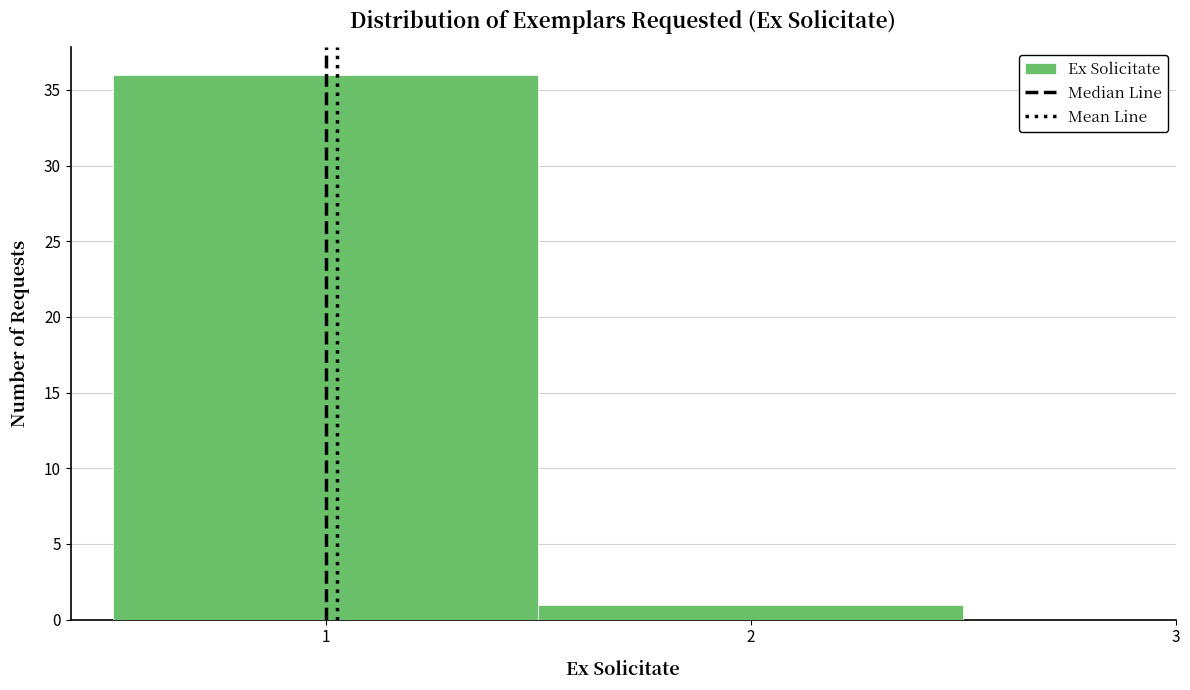

Reading left to right, transcribe this chart: for each bar, give the range it covers on the x-axis and its height. The values are not printed on the chart, so give them approximately, as read against the axis.

0.5 to 1.5: 36
1.5 to 2.5: 1